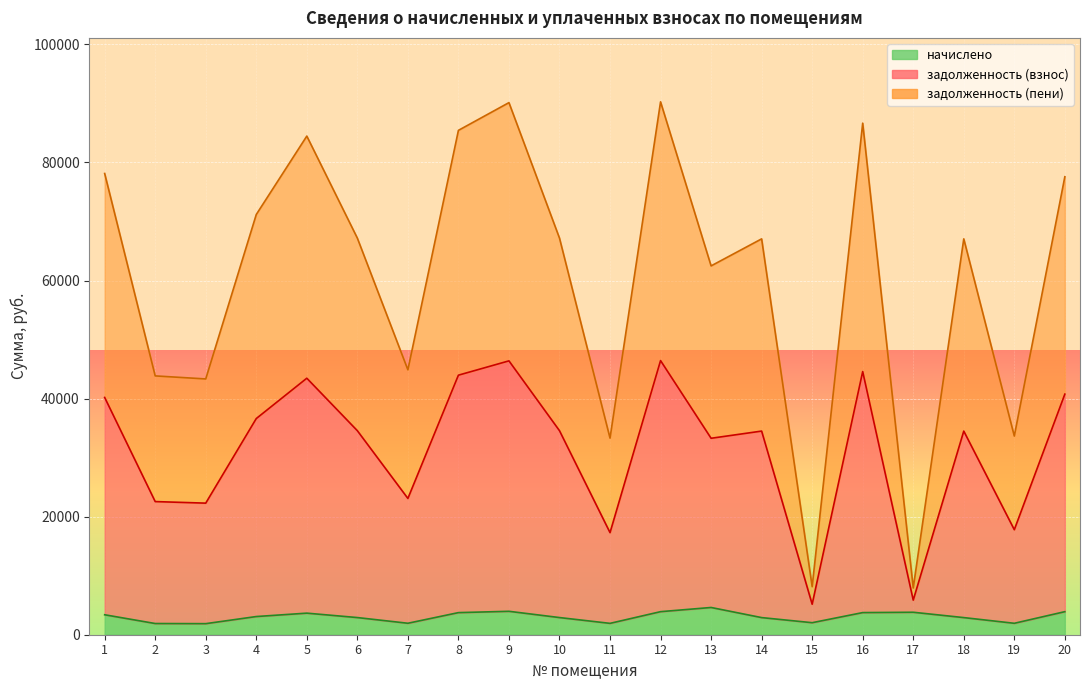

At how many categories does at least one series exceed 3268?

20